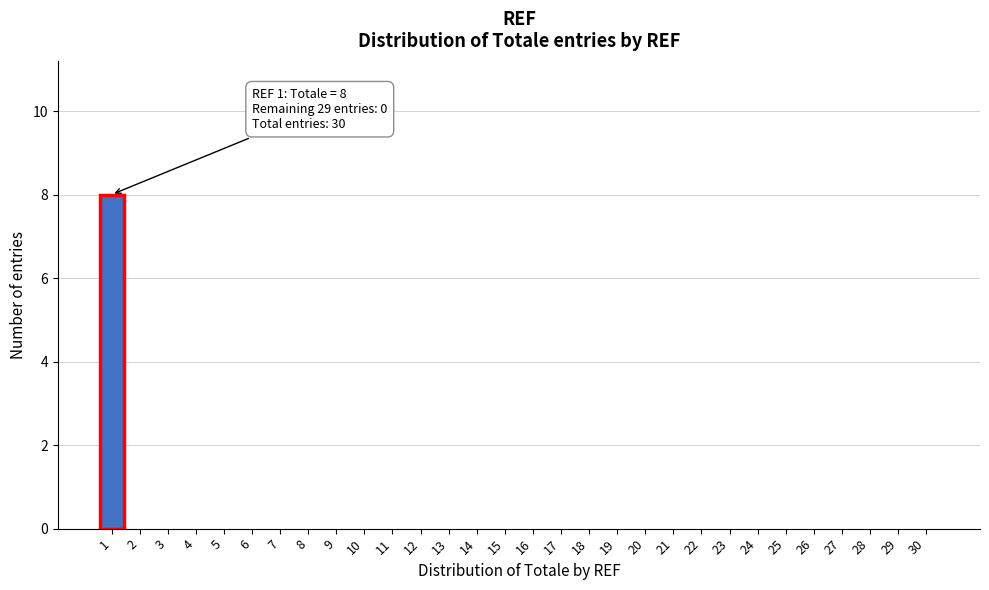

Reading left to right, what are all the values shown in this chart?

1=8	2=0	3=0	4=0	5=0	6=0	7=0	8=0	9=0	10=0	11=0	12=0	13=0	14=0	15=0	16=0	17=0	18=0	19=0	20=0	21=0	22=0	23=0	24=0	25=0	26=0	27=0	28=0	29=0	30=0